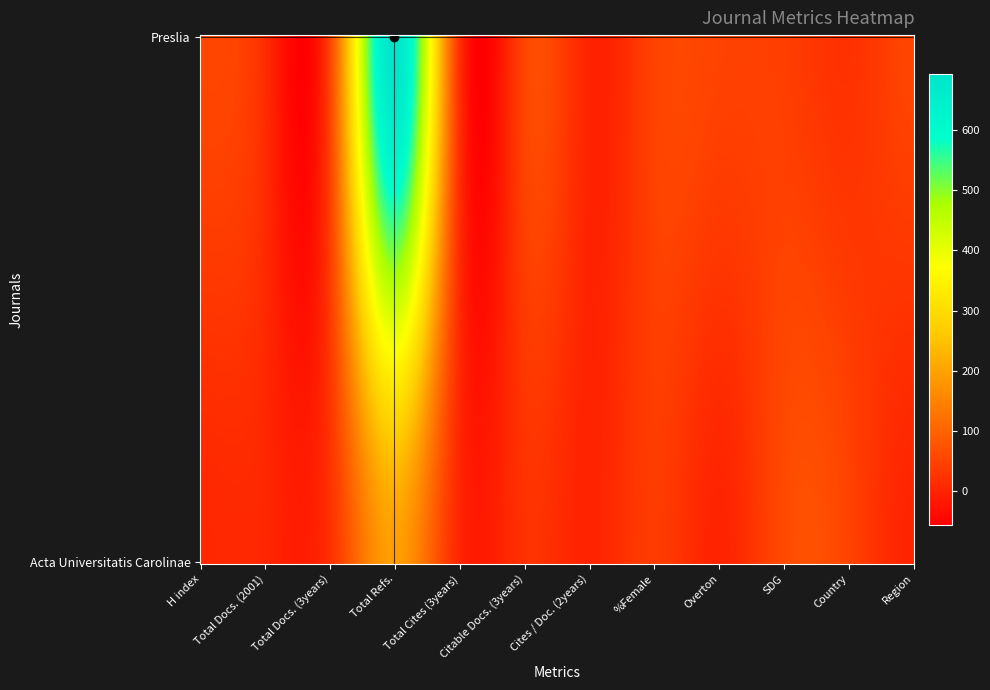

What is the difference between the highest and lowest values at Country?

27